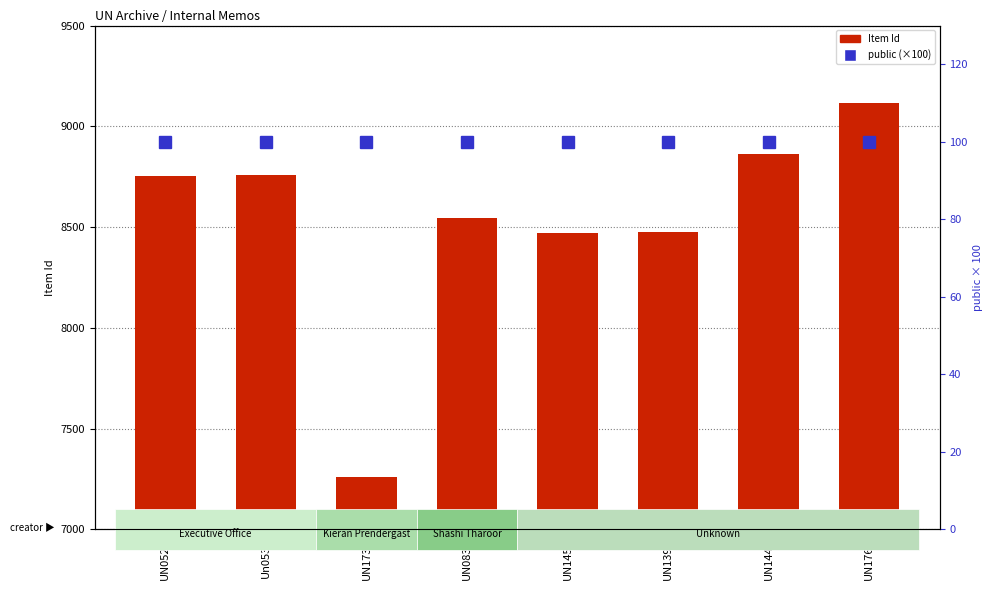

Which label corresponds to the largest value in the chart?

UN1765